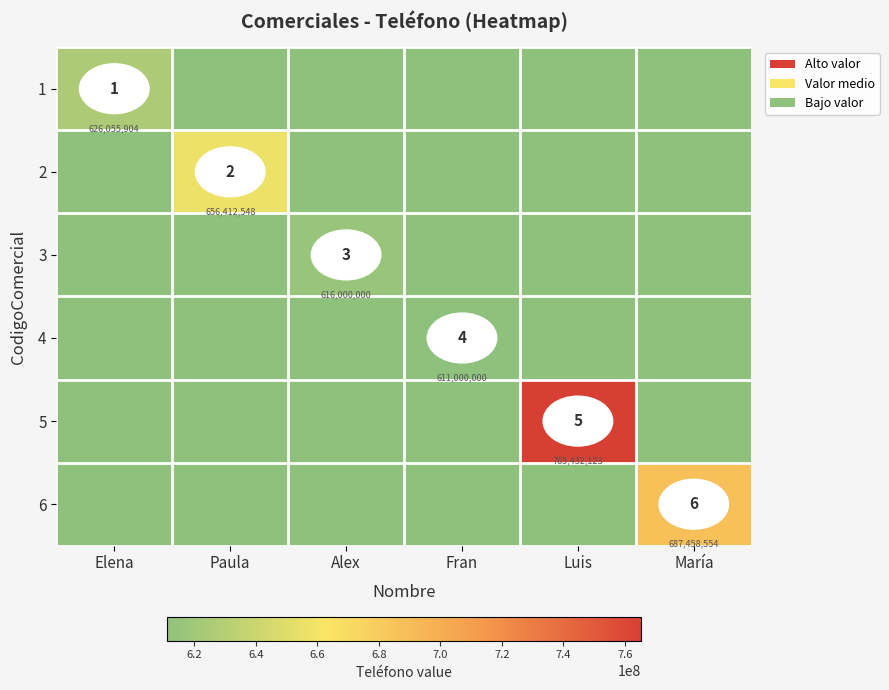

How many values in the 6 series exceed 0?

1